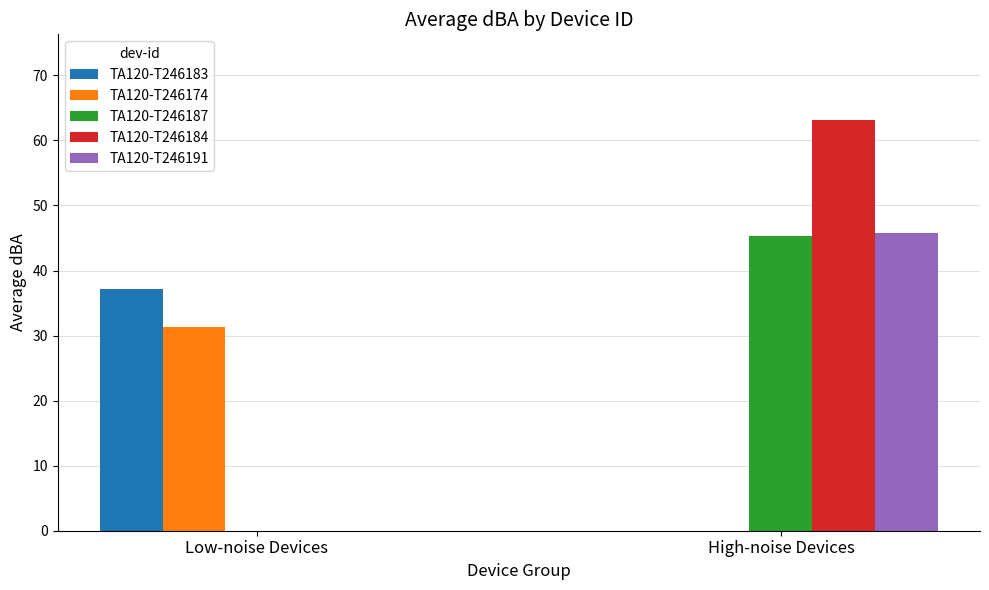

Which series has the largest range (max minus min)?

TA120-T246184